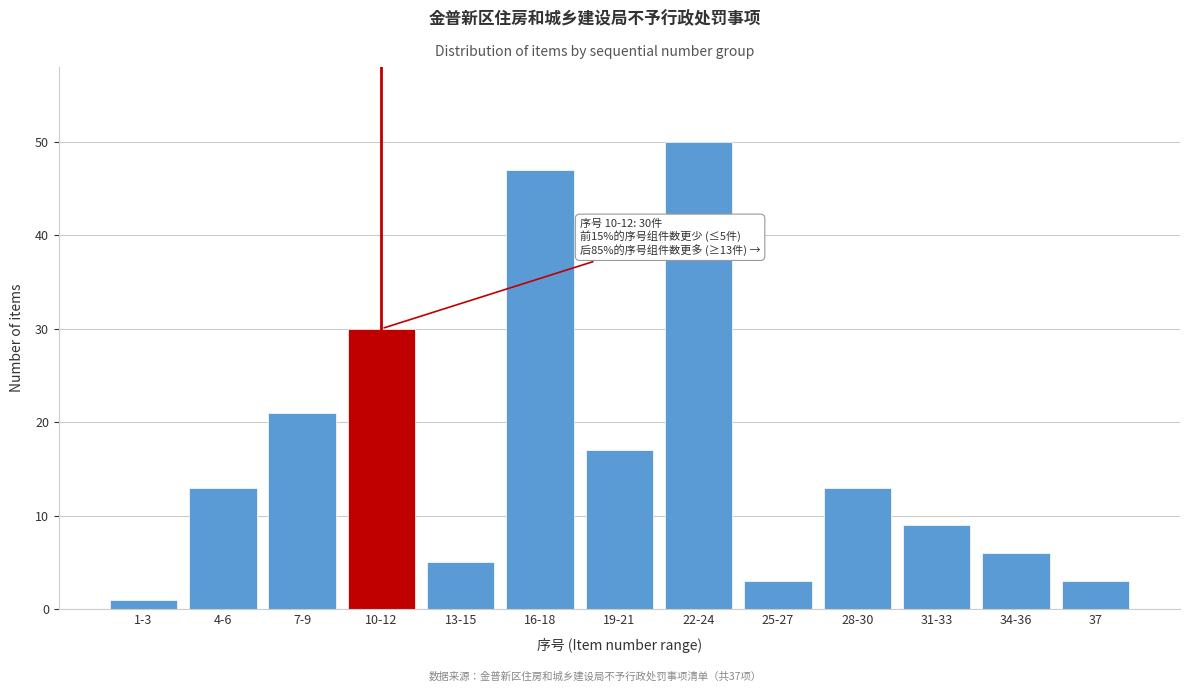

Reading left to right, what are all the values shown in this chart?

1	13	21	30	5	47	17	50	3	13	9	6	3